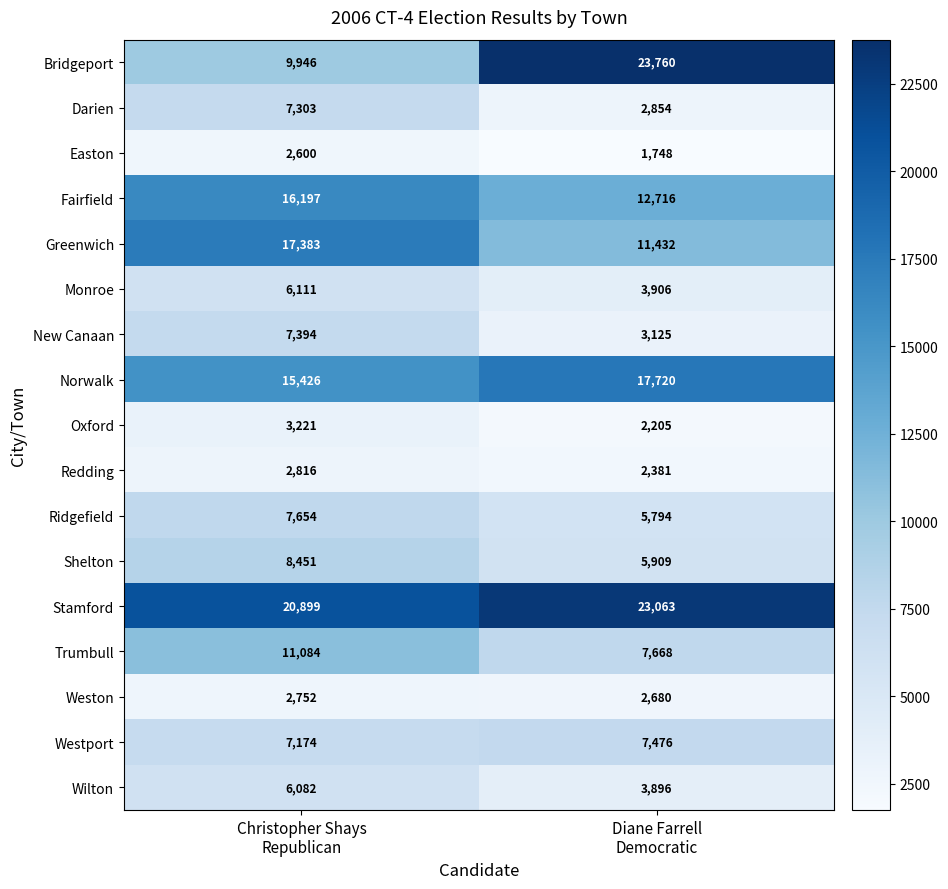

What is the highest value of the Shelton series?

8451